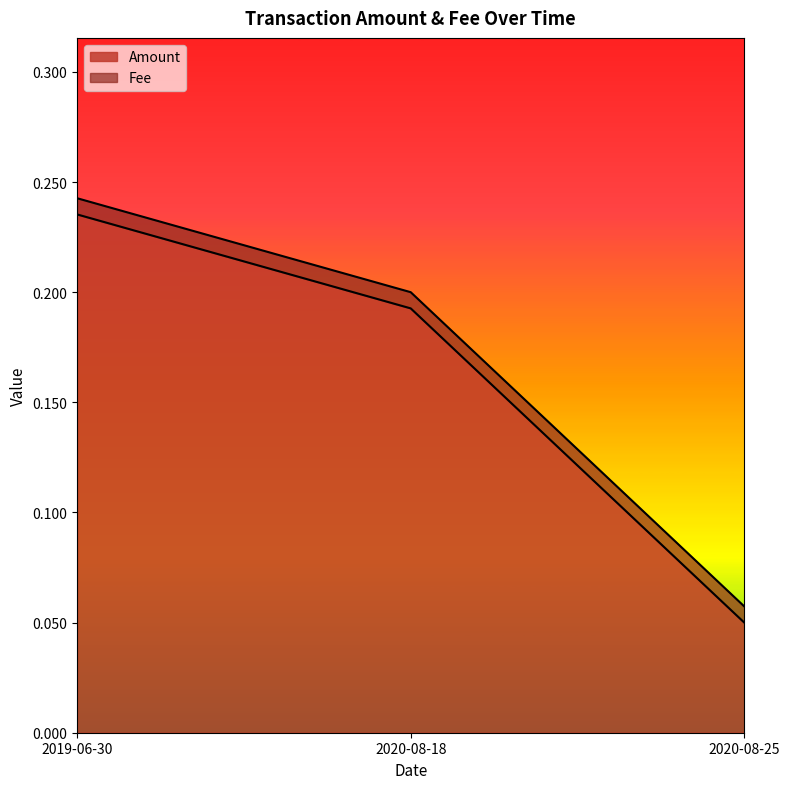

What is the average value?

0.2